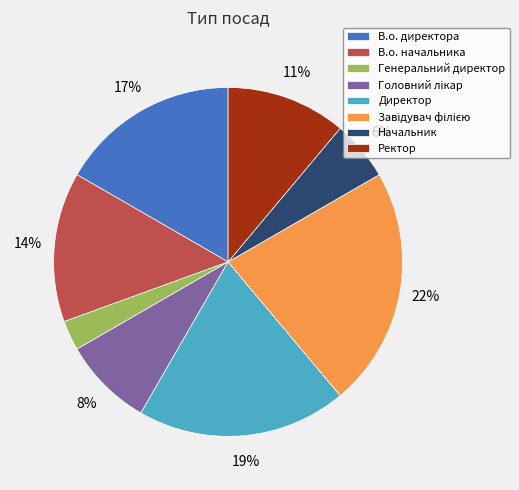

To the nearest percent, what is the difference between the Ректор and Генеральний директор slice percentages?

8%